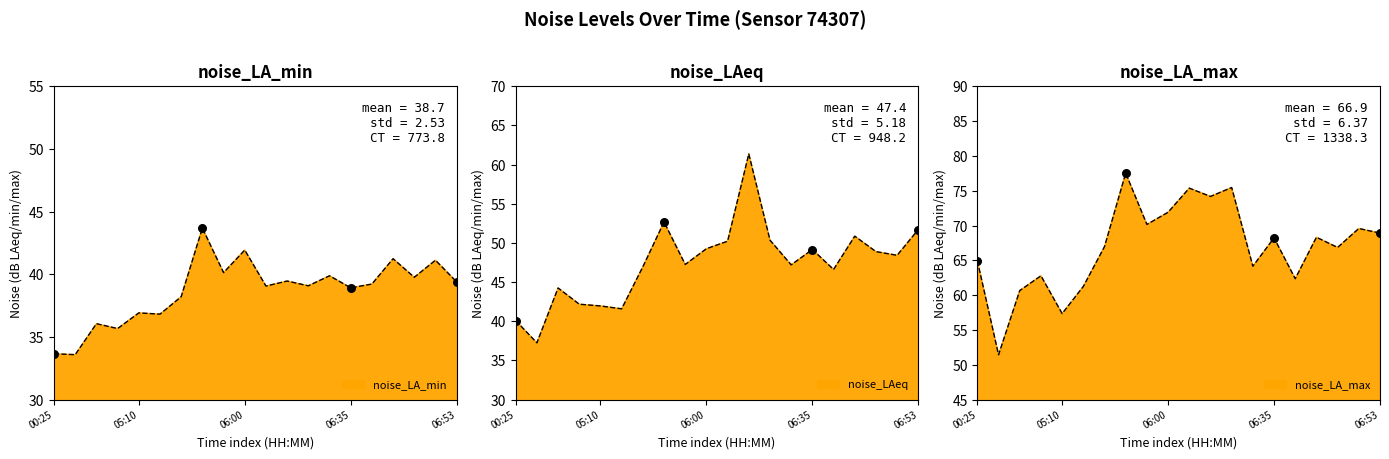

Which series reaches the maximum Y coordinate?

noise_LA_max